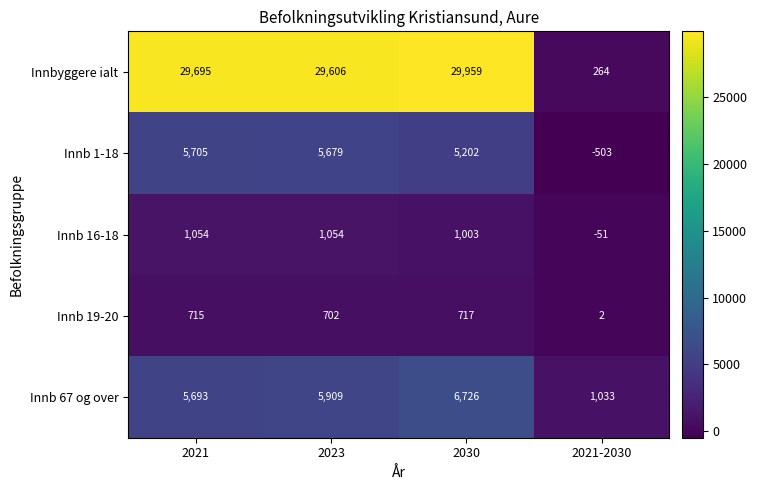

How many distinct data groups are displayed?

5